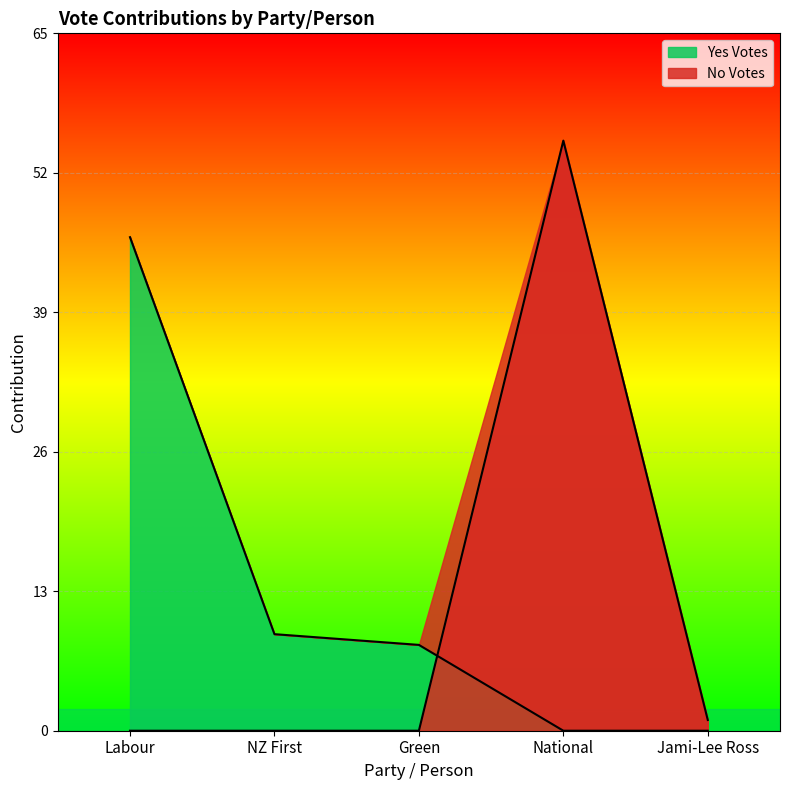

List the series in order of their overall mean, highest first.

yes_votes, no_votes